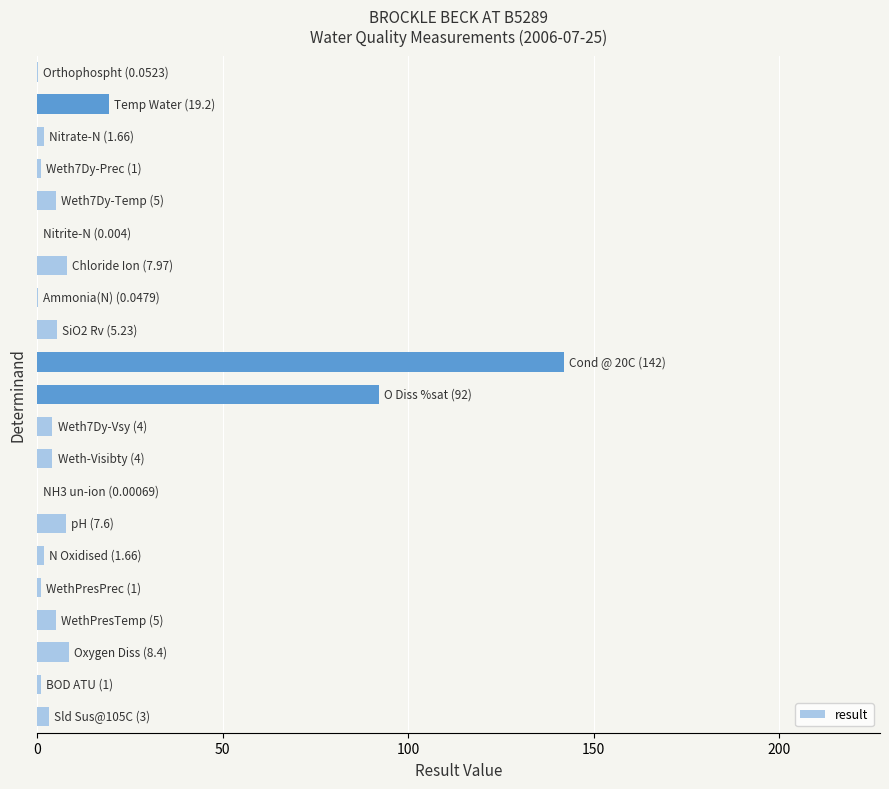

What is the greatest value displayed?

142.0